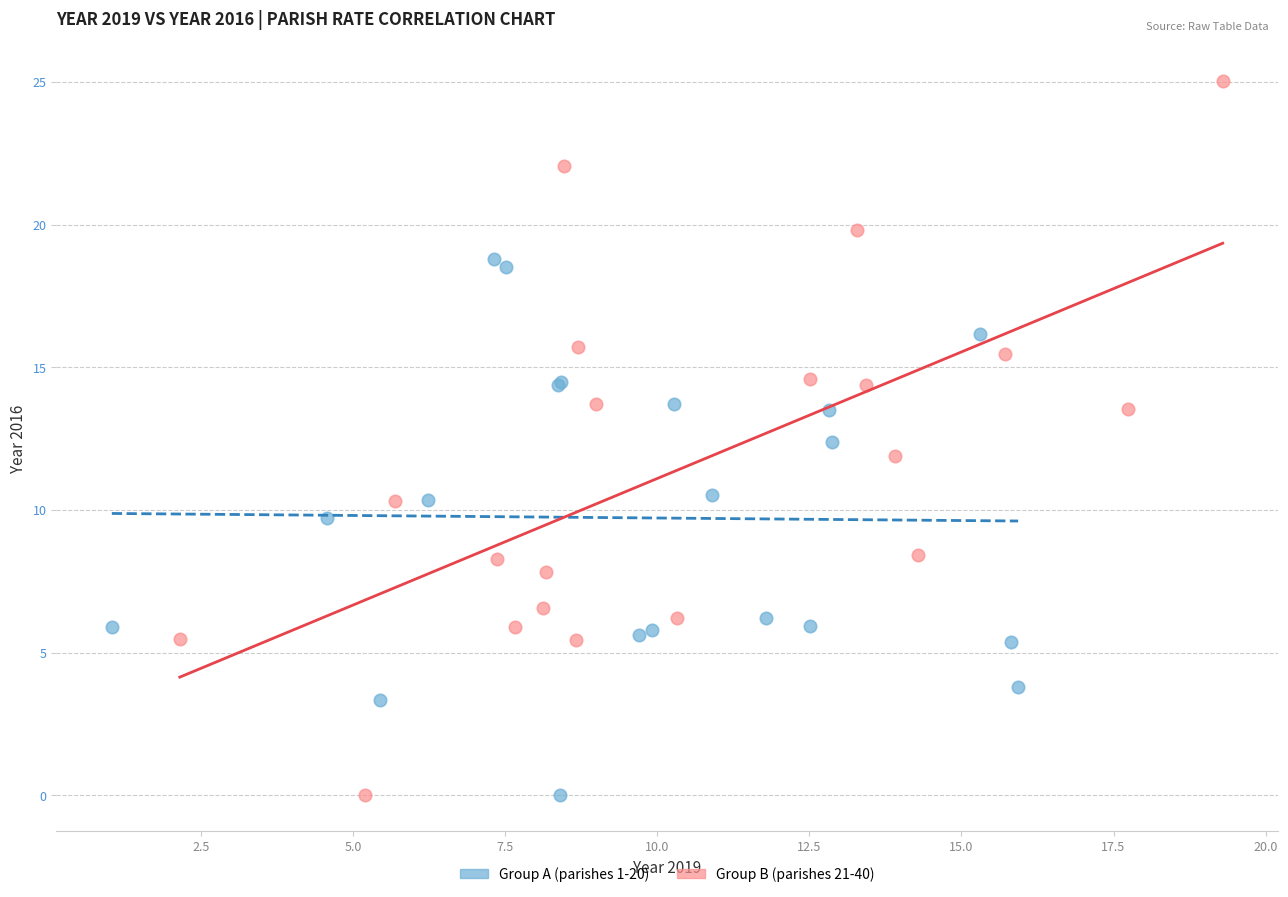

Which series has the widest spread of Y values?

Group B (parishes 21-40)